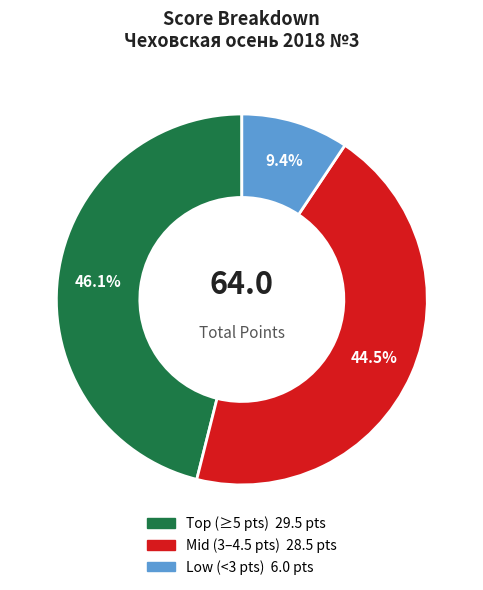

Is there any slice that represents more than half of the pie?

No